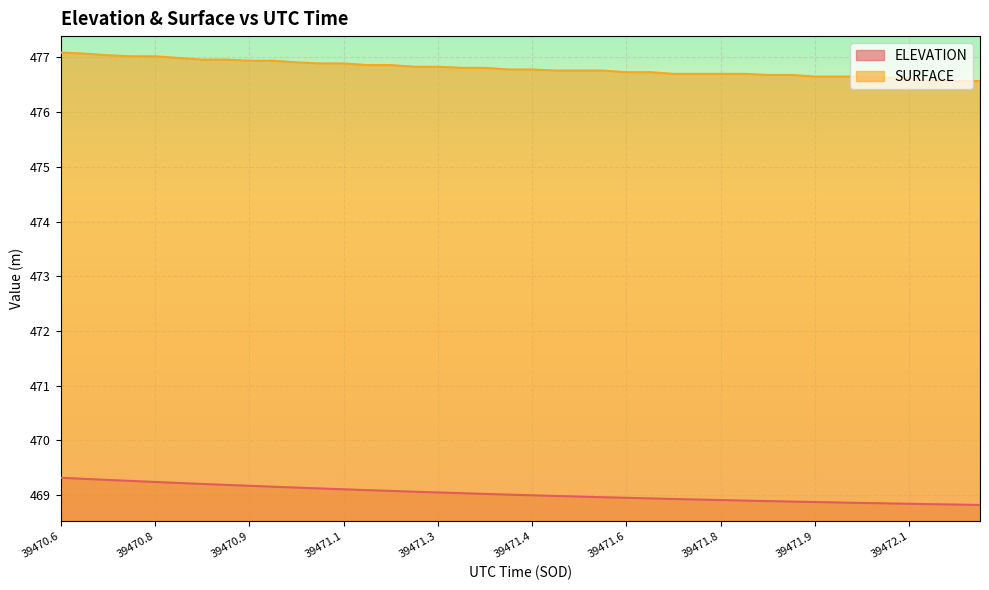

True or false: SURFACE has a value of 178.7 at 39471.8791.

False